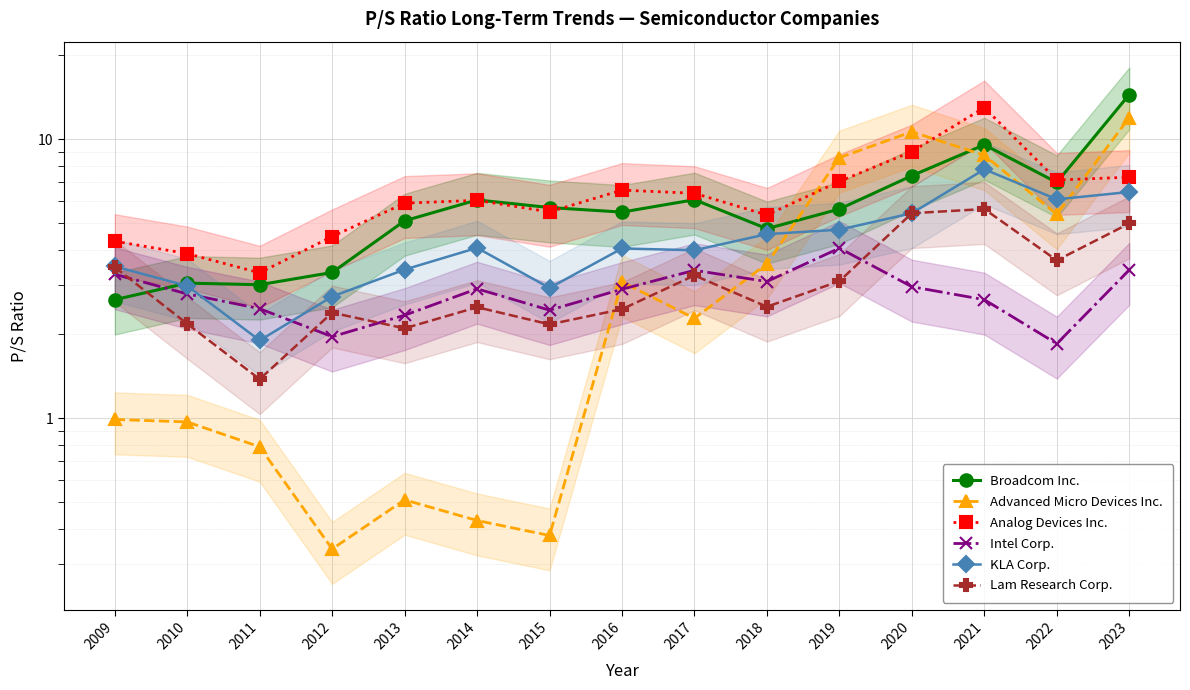

Where does the Advanced Micro Devices Inc. series first go above 2?

2016